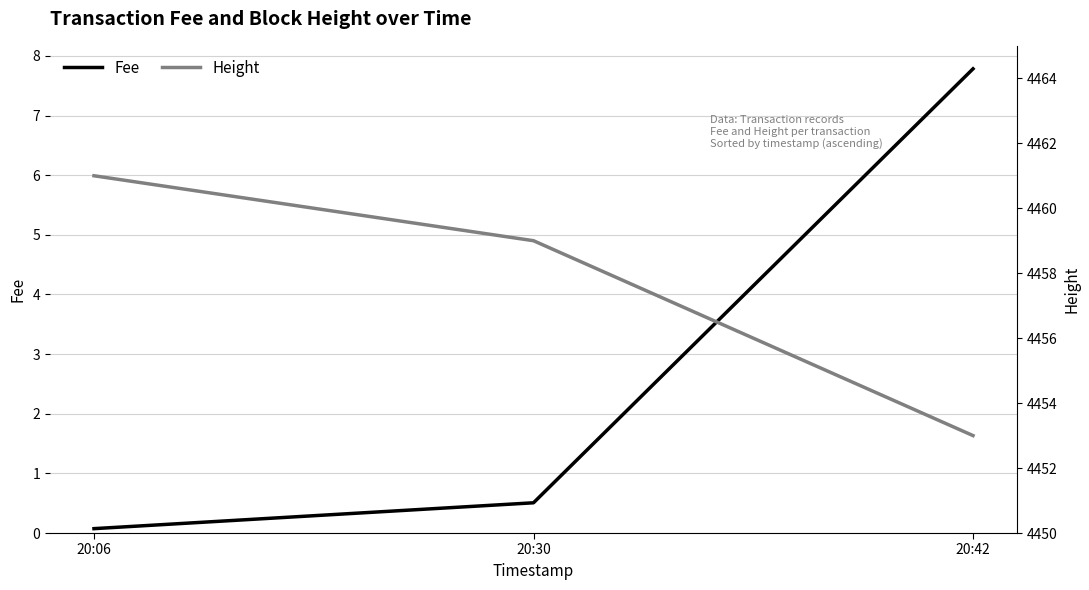

What is the difference between the maximum and minimum values in the Fee series?

7.7